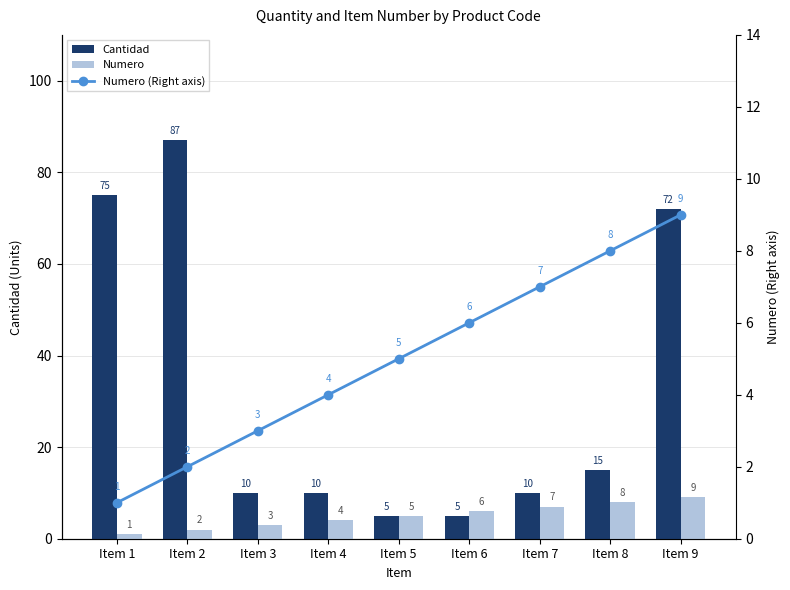

Between Item 2 and Item 5, which is larger?

Item 2